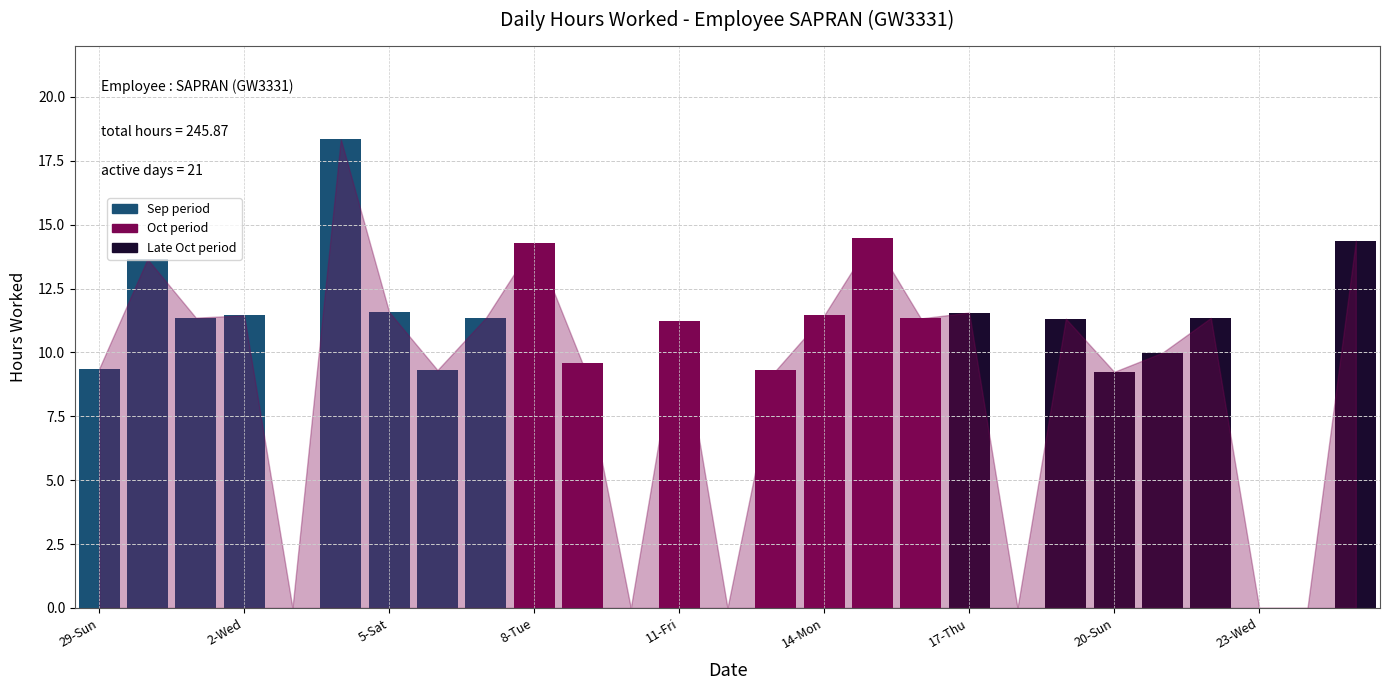

Reading right to left, transcribe all the data shown in this chart.

14.4	0.0	0.0	11.3	10.0	9.2	11.3	0.0	11.6	11.3	14.5	11.4	9.3	0.0	11.2	0.0	9.6	14.3	11.3	9.3	11.6	18.3	0.0	11.4	11.4	13.7	9.4